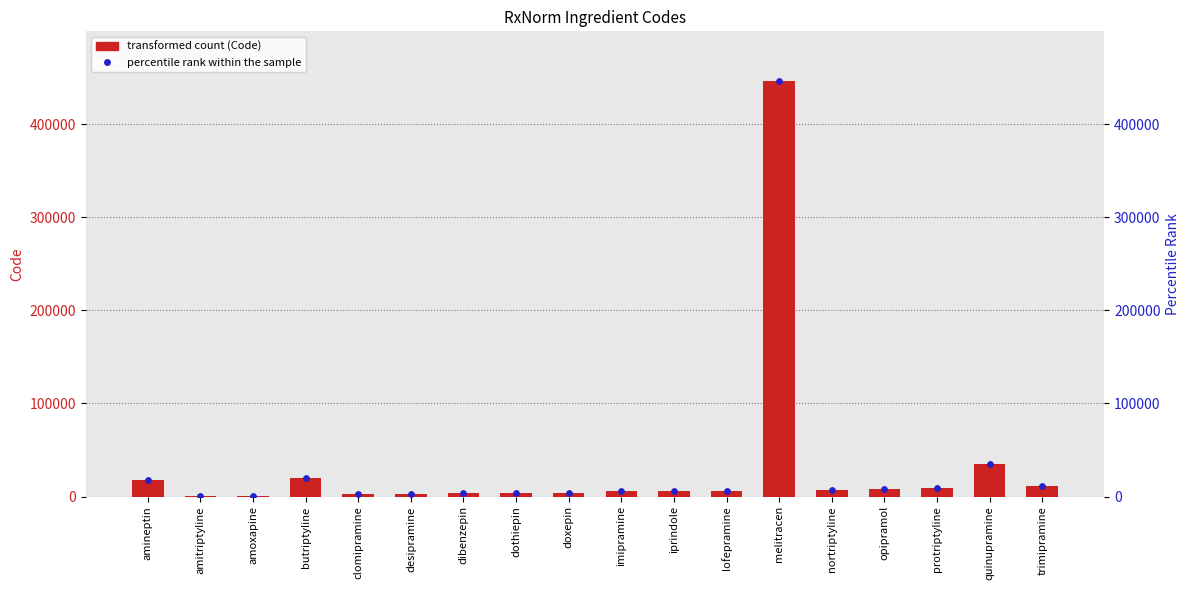

Which series has the widest spread of Y values?

Code